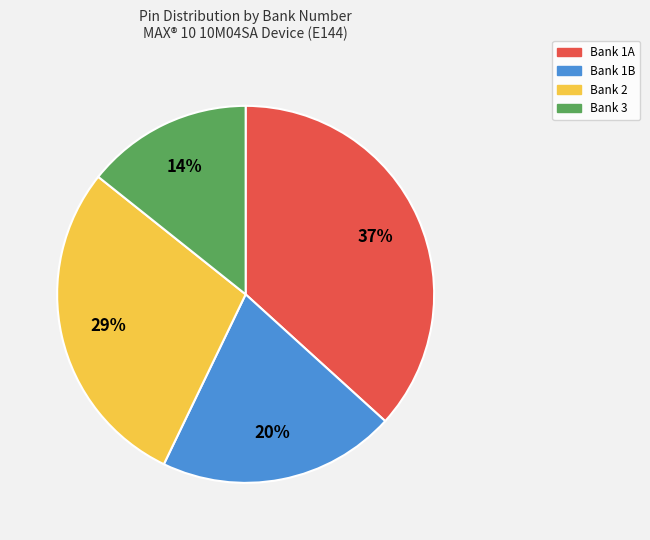

What is the ratio of the value at Bank 2 to the value at Bank 1A?

0.8